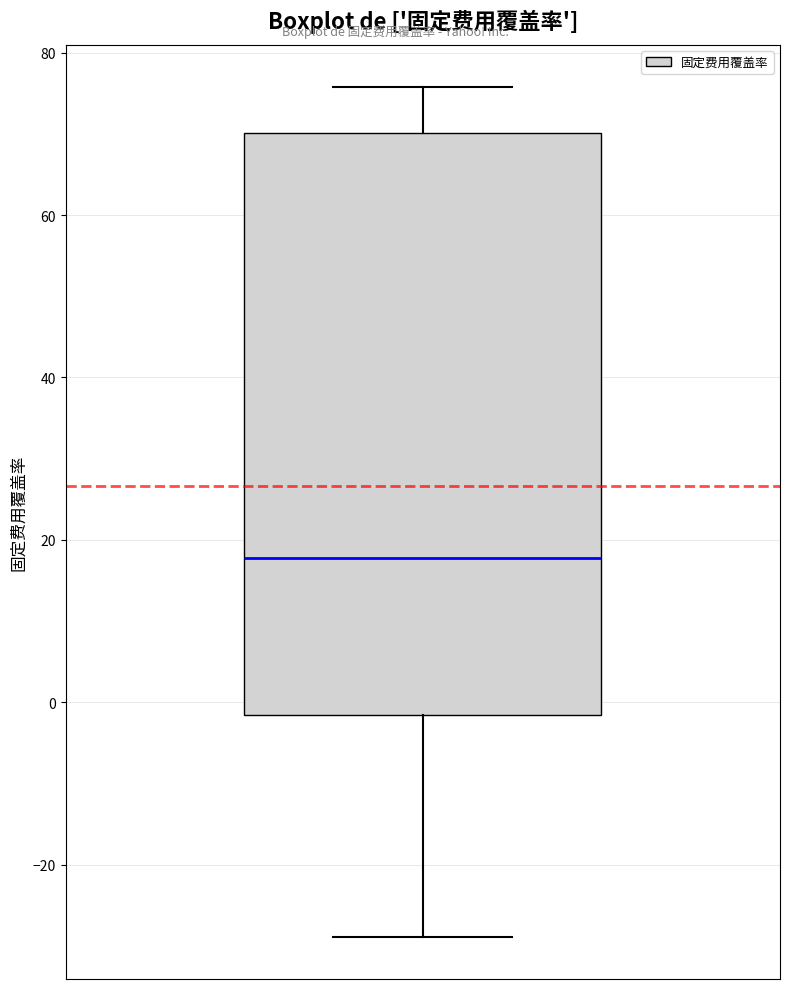

Read this box plot against the y-axis: the position of the median line, the range covered by the box, and the ends of both whiskers. The values are not printed on the chart, so give them approximately, as read against the axis.

median 18, box -2 to 70, whiskers -28 to 76